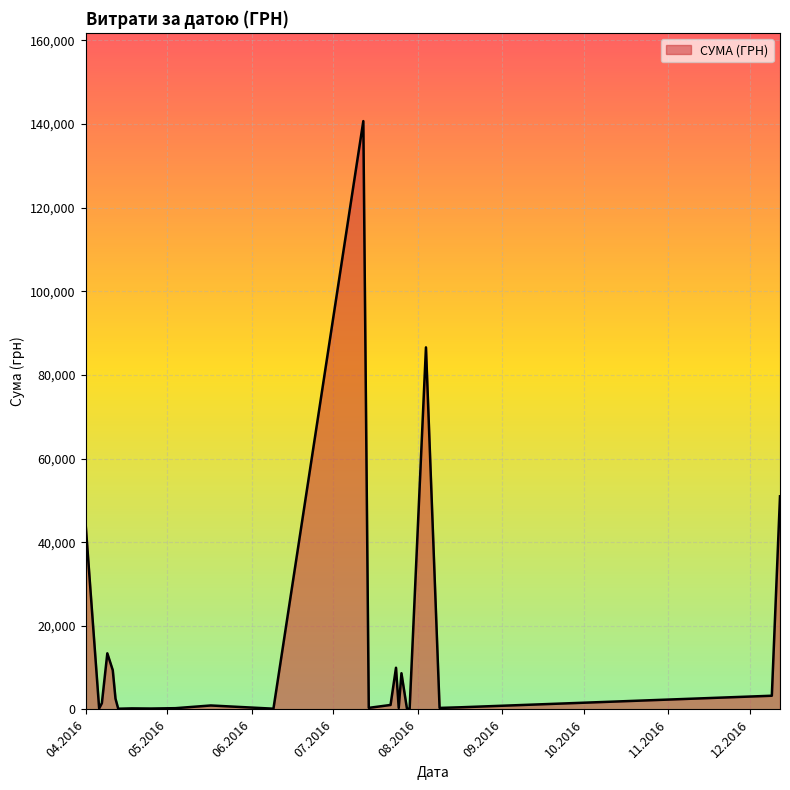

What is the greatest value displayed?

140706.2